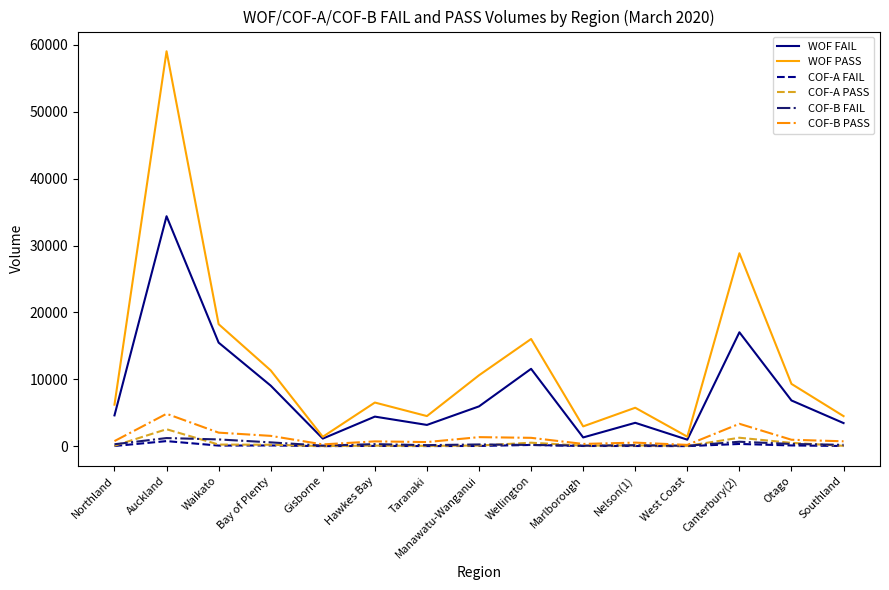

True or false: COF-A FAIL and WOF PASS cross at least once.

False